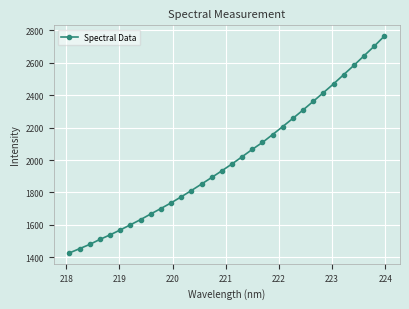

How many values exceed 1975?

16